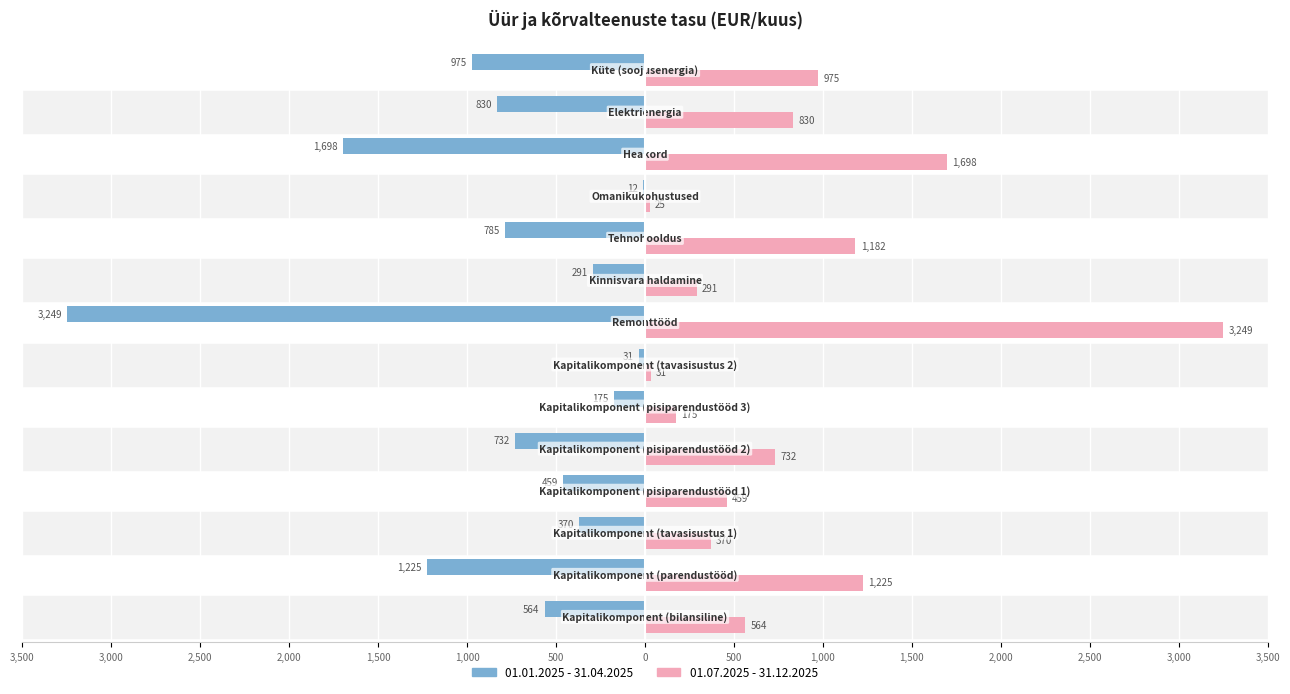

Which series has the largest total across all categories?

01.07.2025 - 31.12.2025